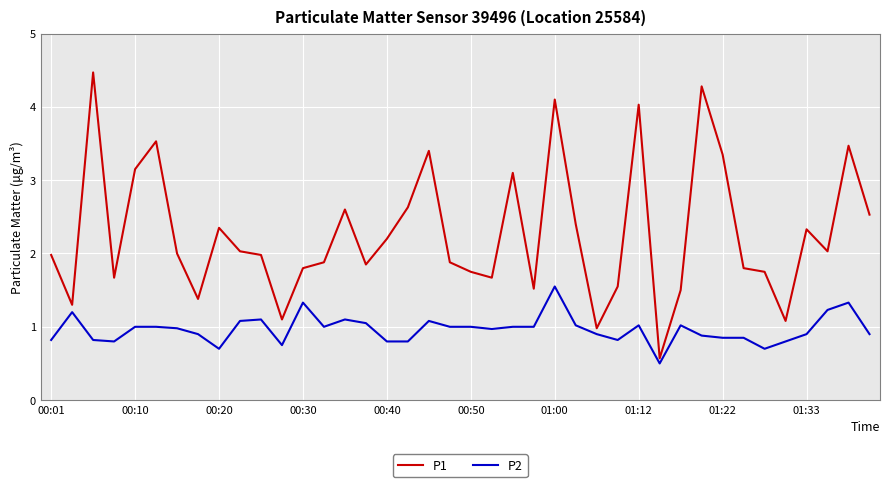

Rank the series by their average value, from highest to lowest.

P1, P2